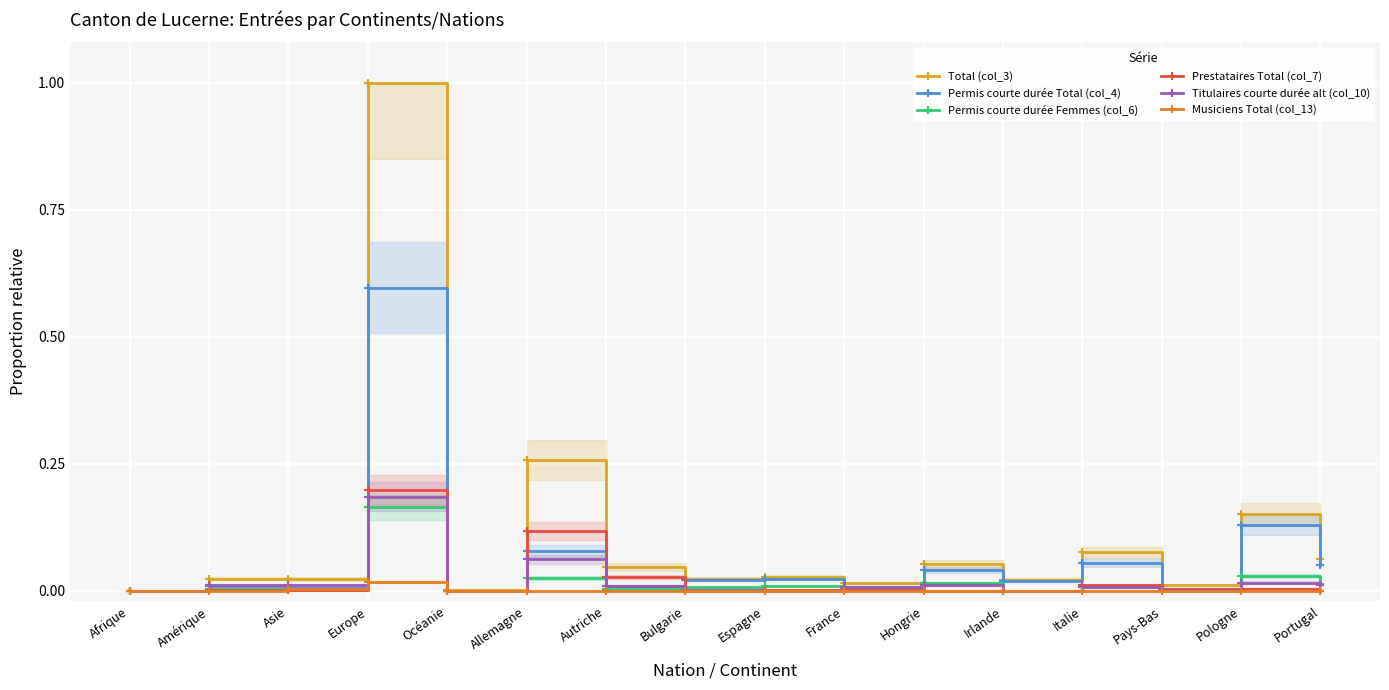

What is the label of the 2nd point from the left?

Amérique